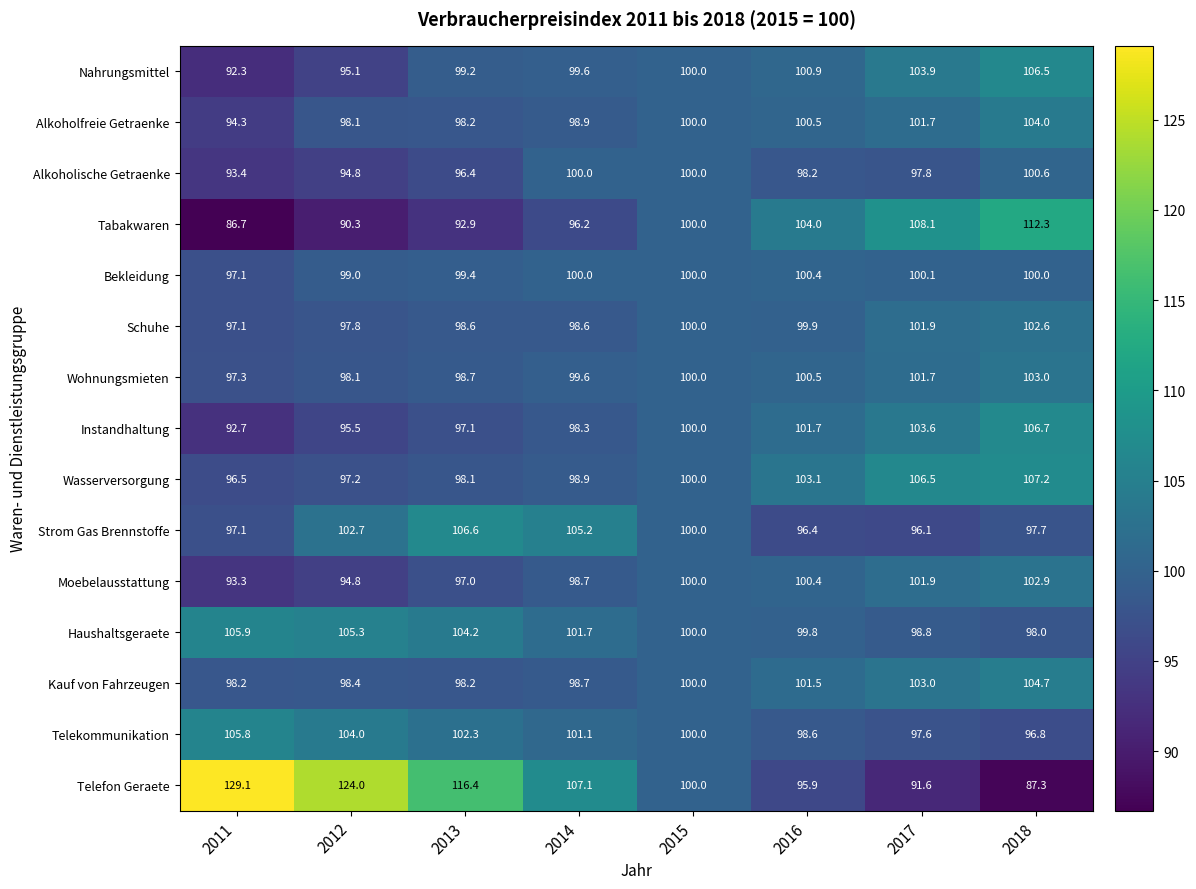

Where is Kauf von Fahrzeugen nearest to the value 101?

2016